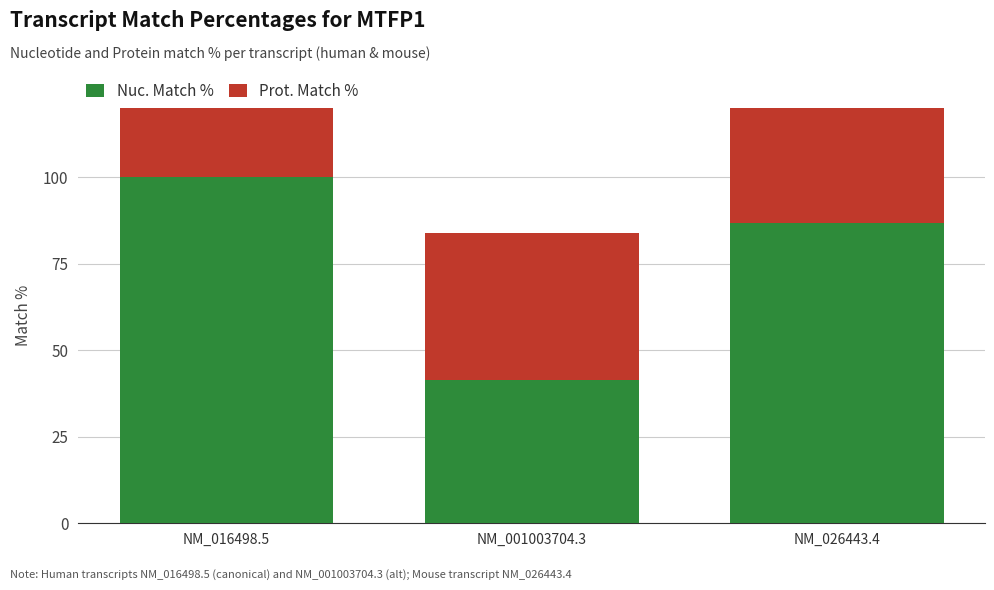

What is the difference between the second highest and minimum values in the Nuc. Match % series?

45.2